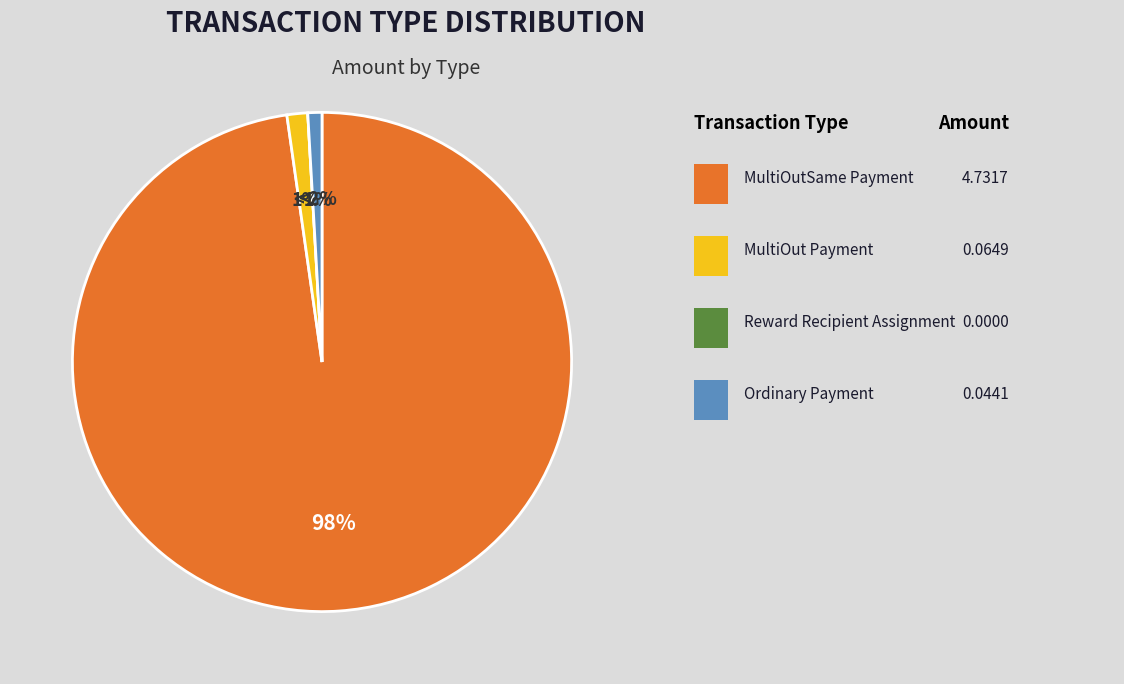

What is the total percentage of MultiOutSame Payment and Ordinary Payment?

98.7%